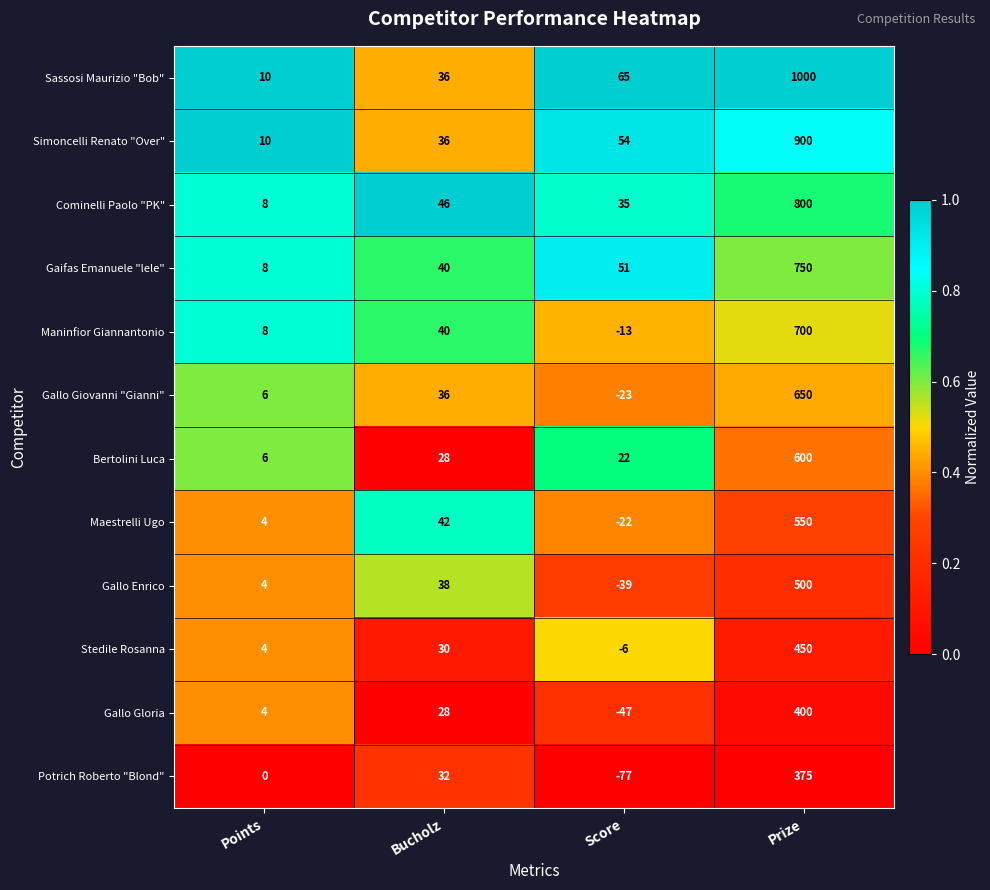

The Sassosi Maurizio "Bob" series shows 36 at Bucholz. True or false?

True